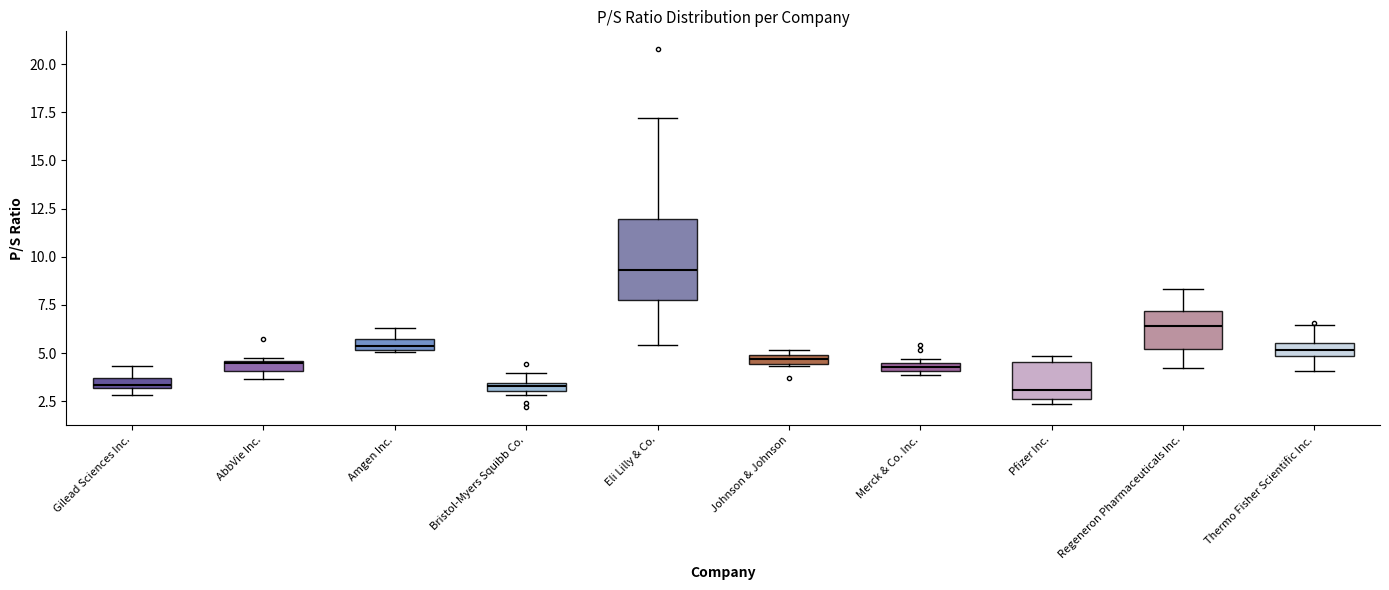

Comparing the boxes themselves (not the whiskers), which one is the tallest?

Eli Lilly & Co.